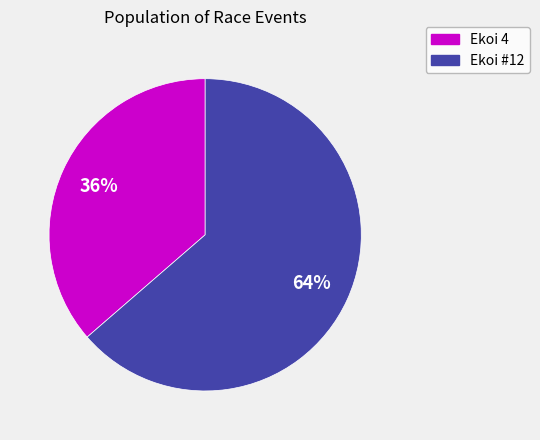

To the nearest percent, what is the average slice percentage?

50%